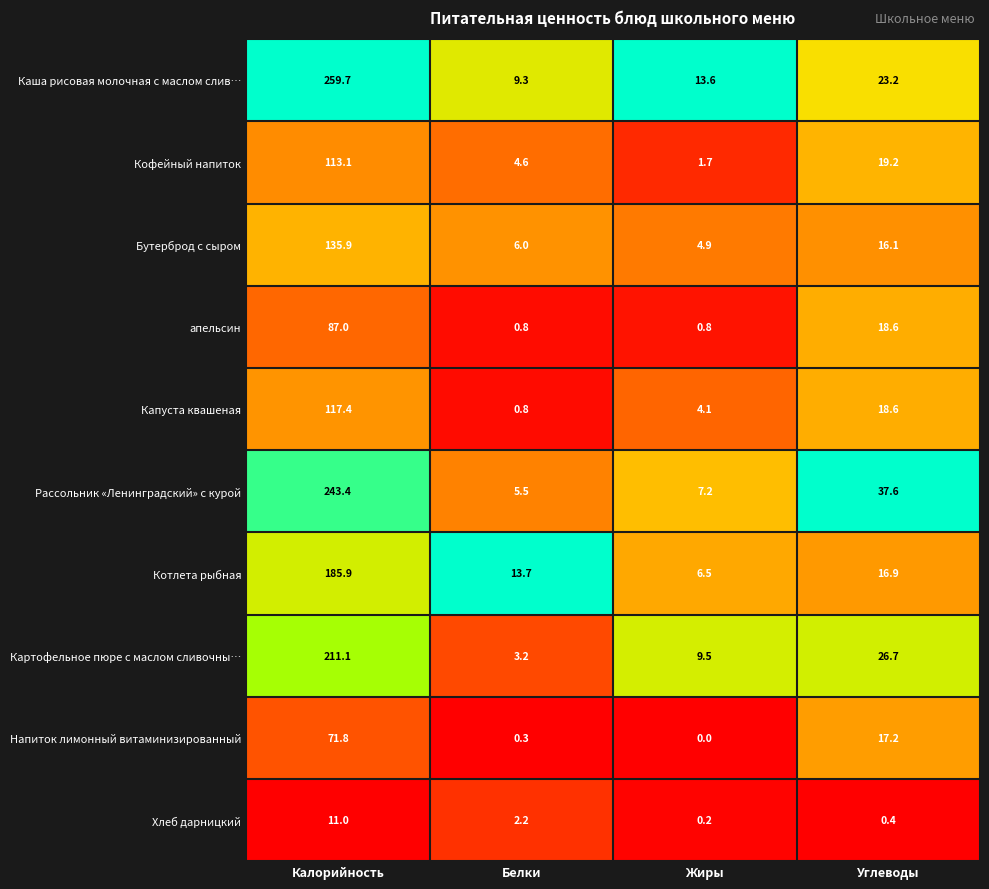

Which series has the largest range (max minus min)?

Каша рисовая молочная с маслом слив…